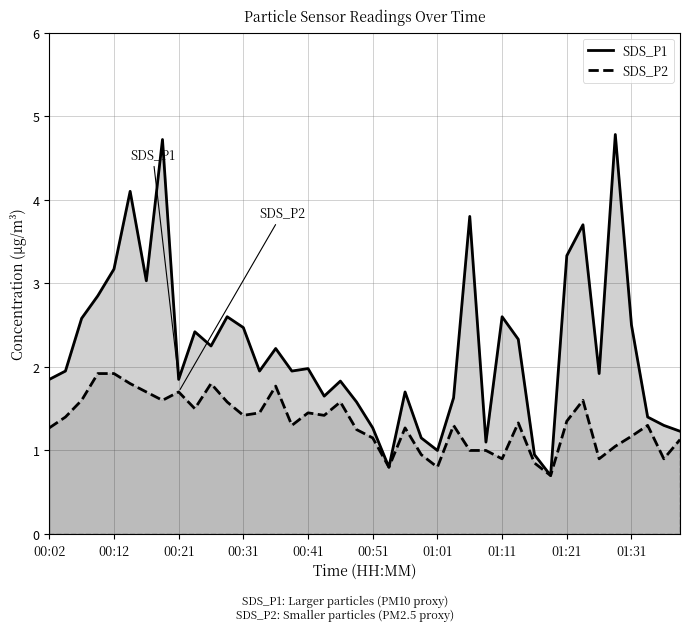

At how many categories does at least one series exceed 3?

8